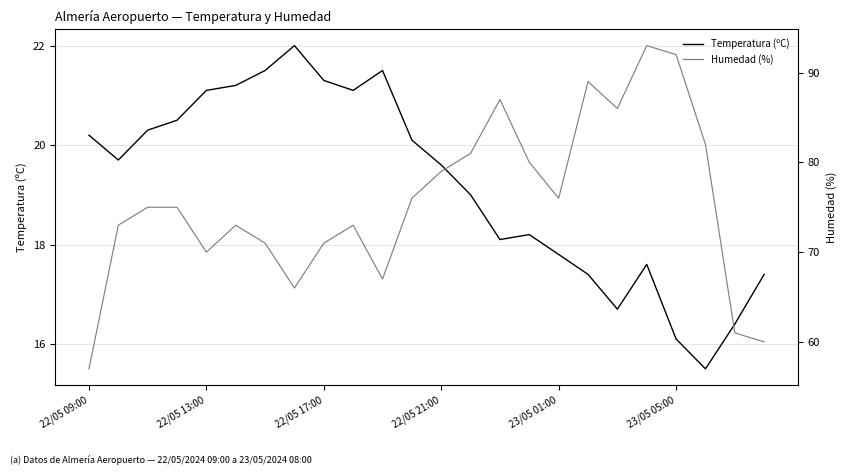

True or false: Temperatura (ºC) and Humedad (%) intersect in this chart.

False